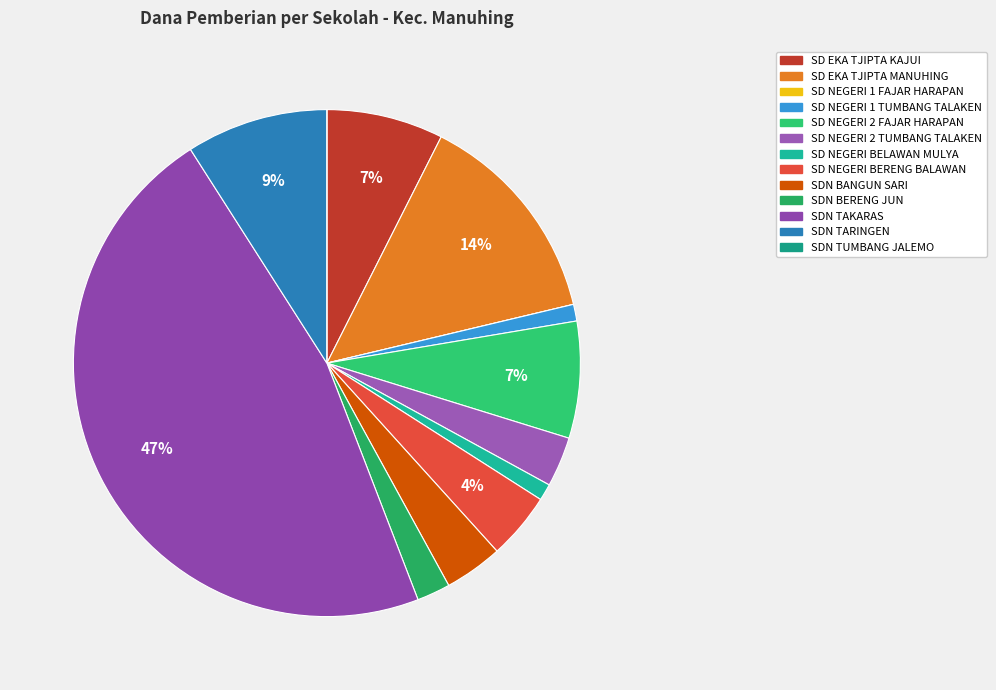

Is there any slice that represents more than half of the pie?

No